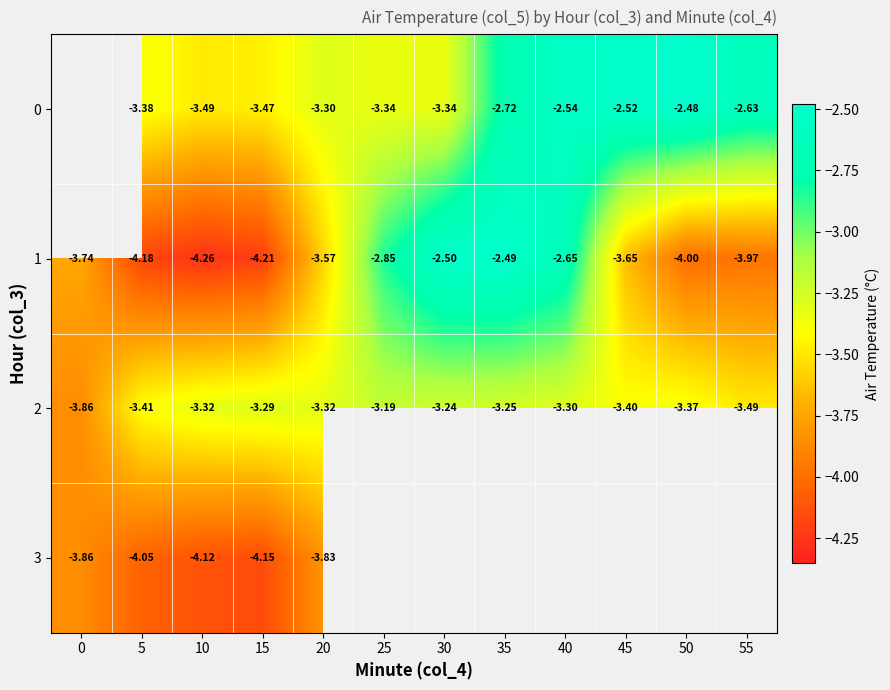

At which category is the sum across all series the highest?

20